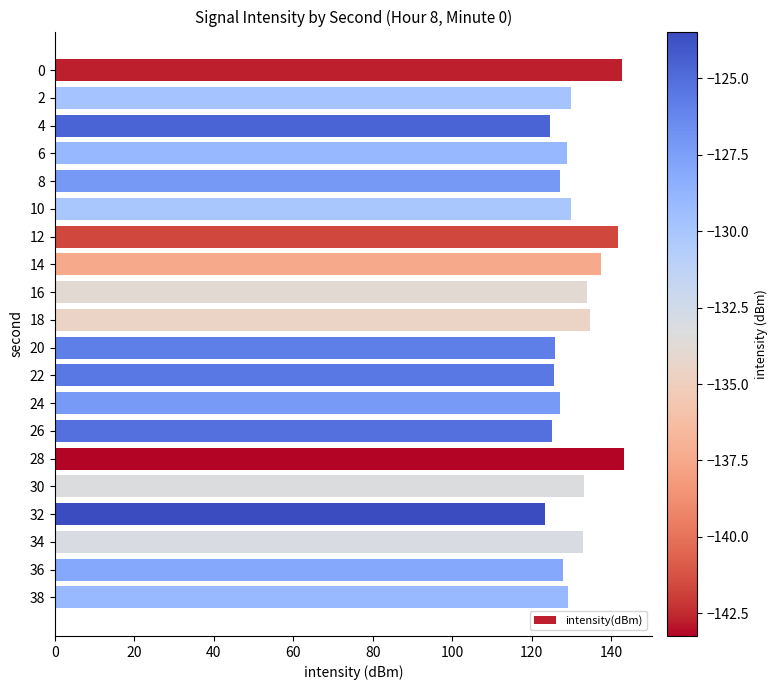

What is the value of the 10th bar from the top?

134.6